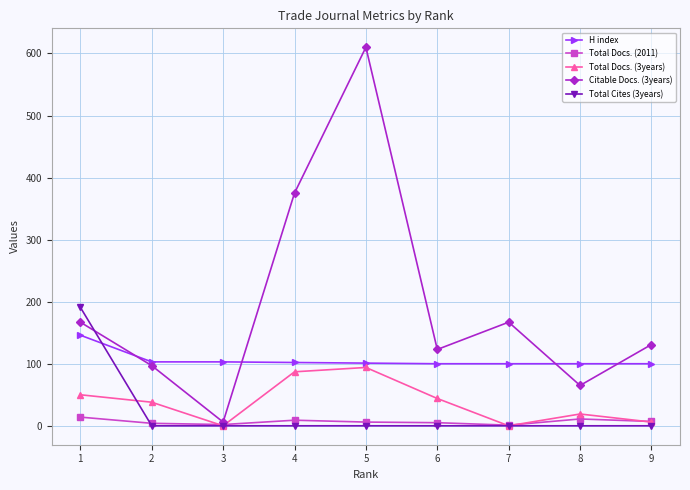

Which series has the largest total across all categories?

Citable Docs. (3years)